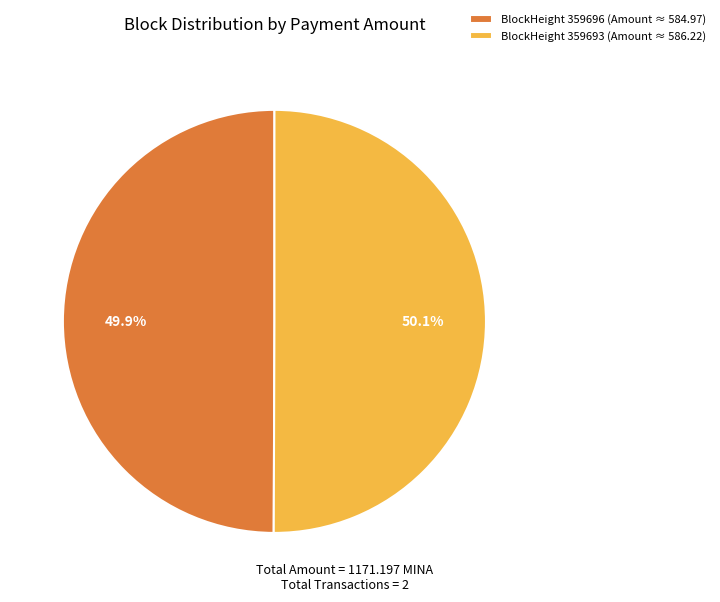

Is there a majority slice in this chart?

Yes